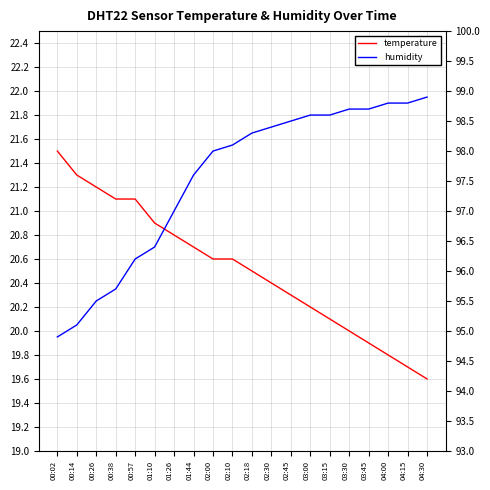

Rank the series at 03:00 from highest to lowest value.

humidity, temperature